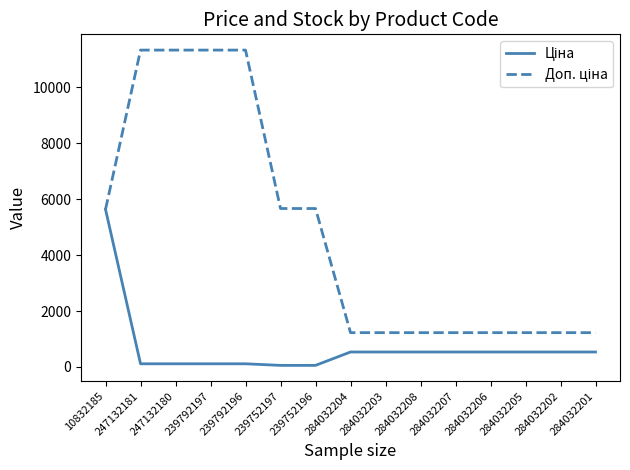

What is the total value across all series at 284032206?

1762.6